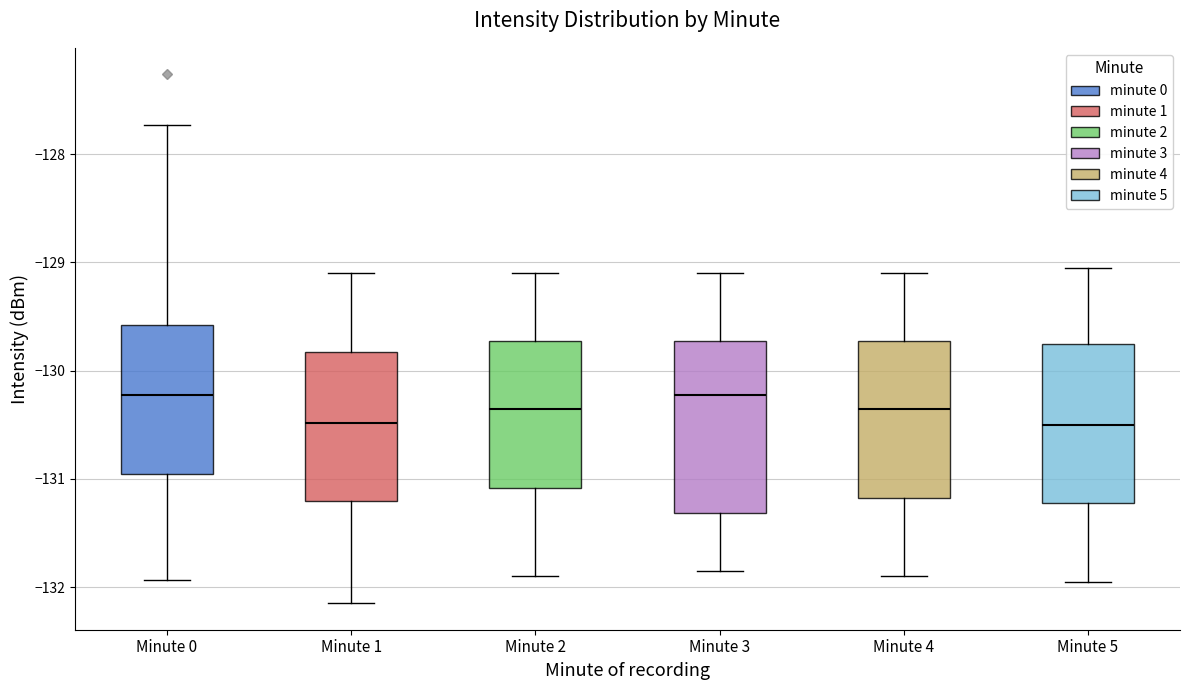

Where does the upper whisker of the box for Minute 4 end on the y-axis? The values are not printed on the chart, so give them approximately, as read against the axis.

-129.1